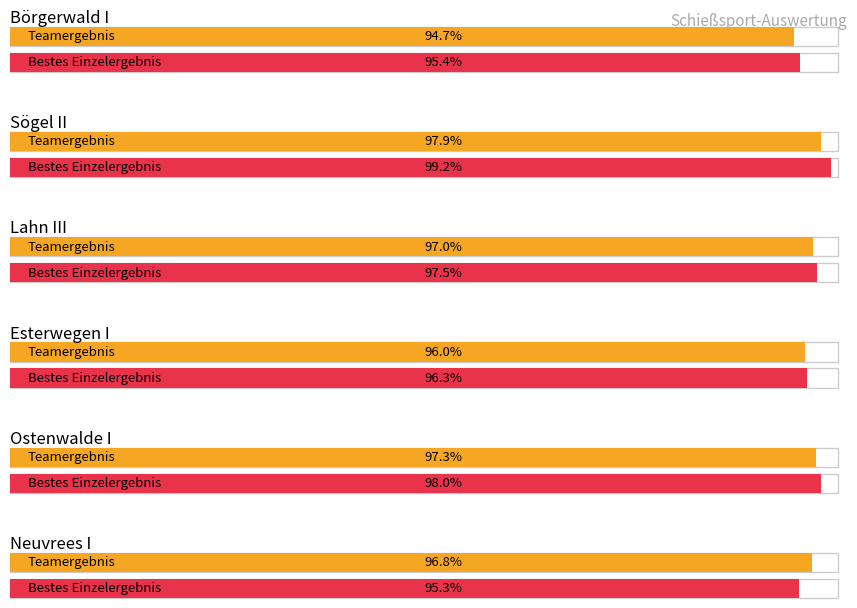

Approximately how many times larger is the value at 2 compared to 4?

1.0